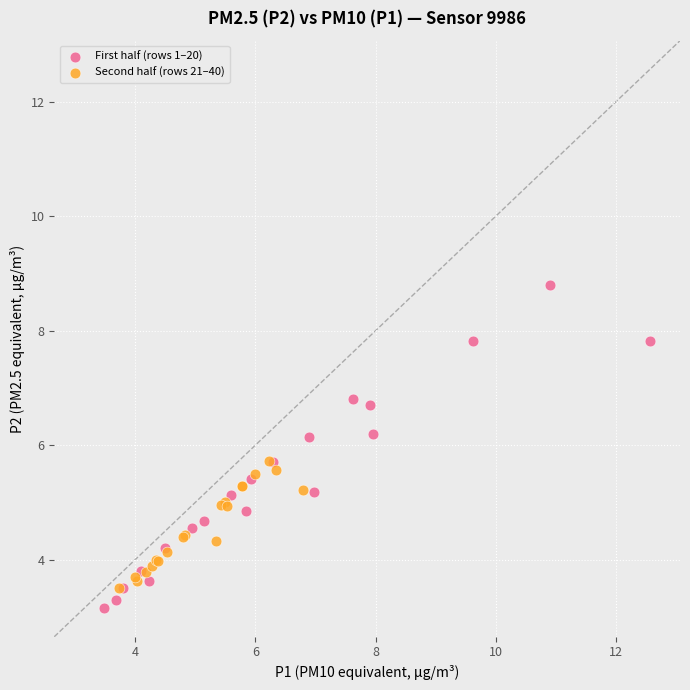

Which series has the largest Y range (max minus min)?

First half (rows 1–20)